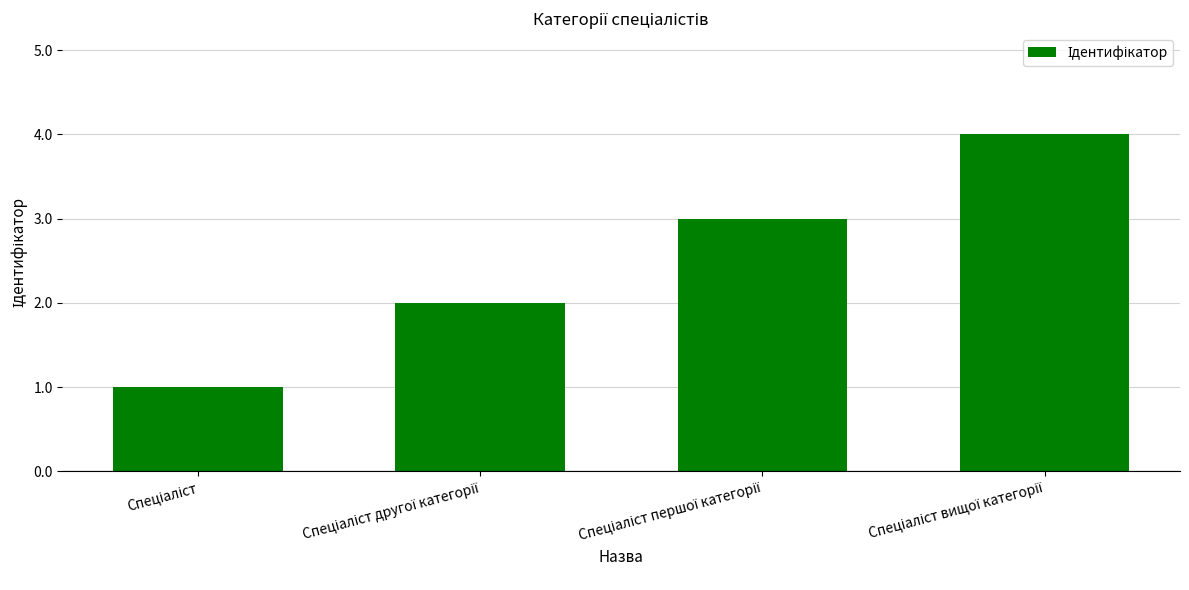

What is the greatest value displayed?

4